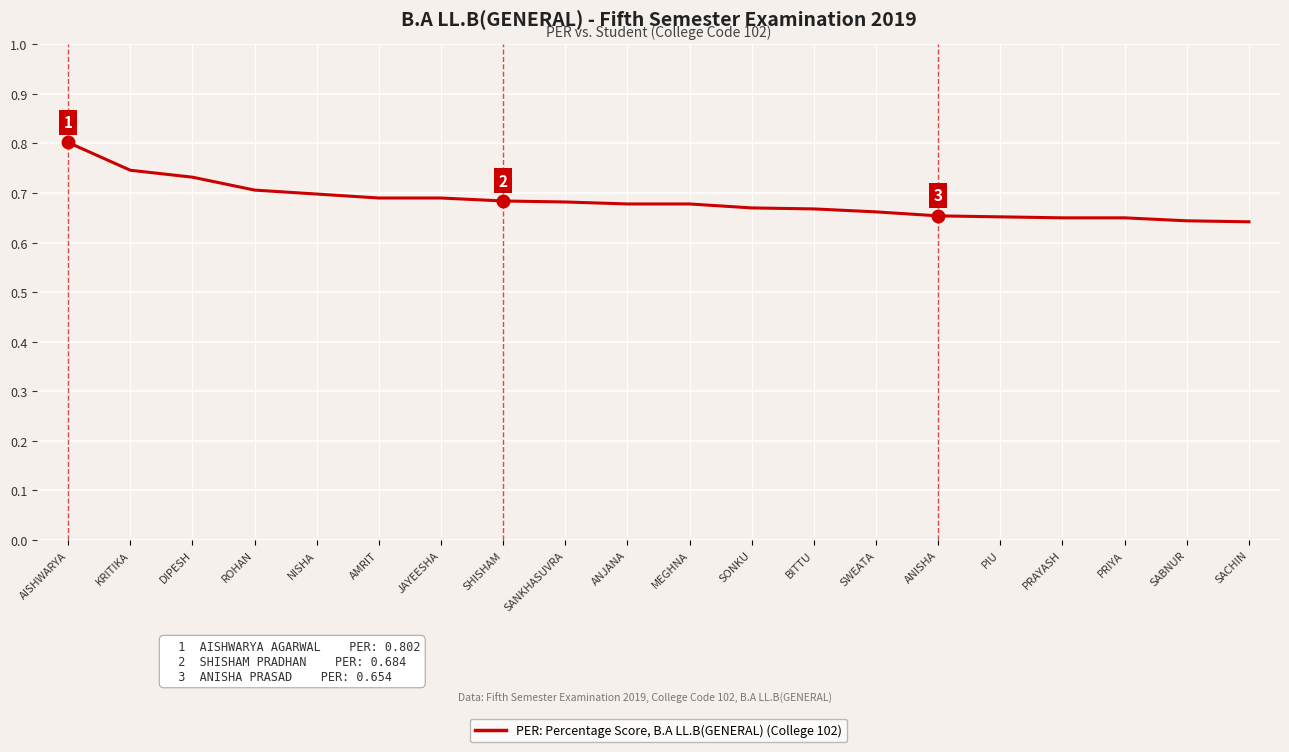

The value at SABNUR is 0.2. True or false?

False